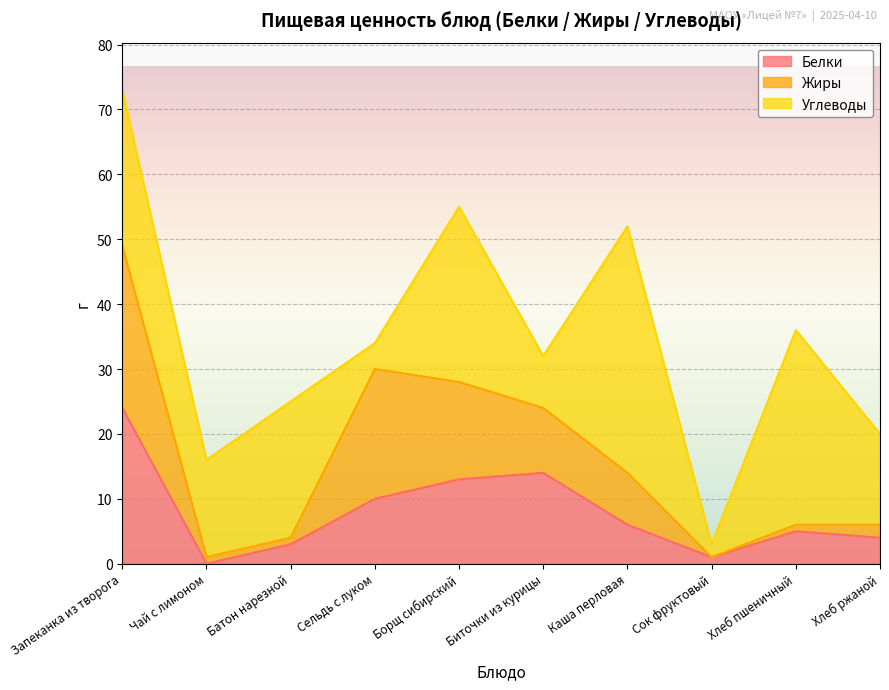

Which label corresponds to the smallest value in the chart?

Чай с лимоном